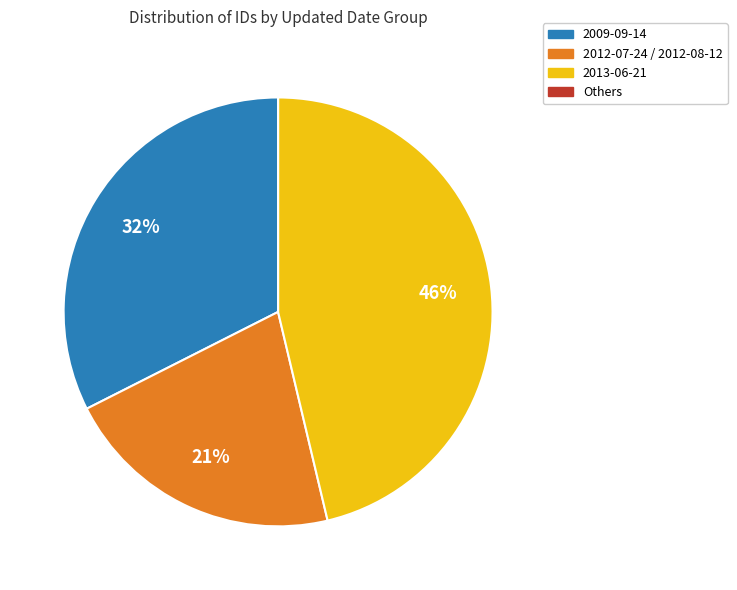

Approximately how many times larger is the value at 2009-09-14 compared to 2013-06-21?

0.7